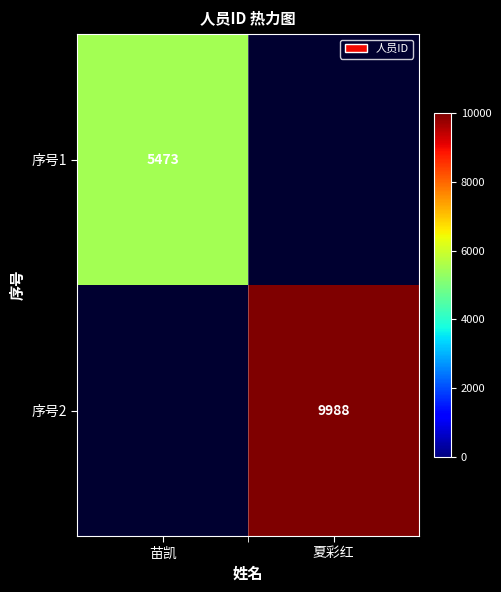

At how many categories does at least one series exceed 1338?

2